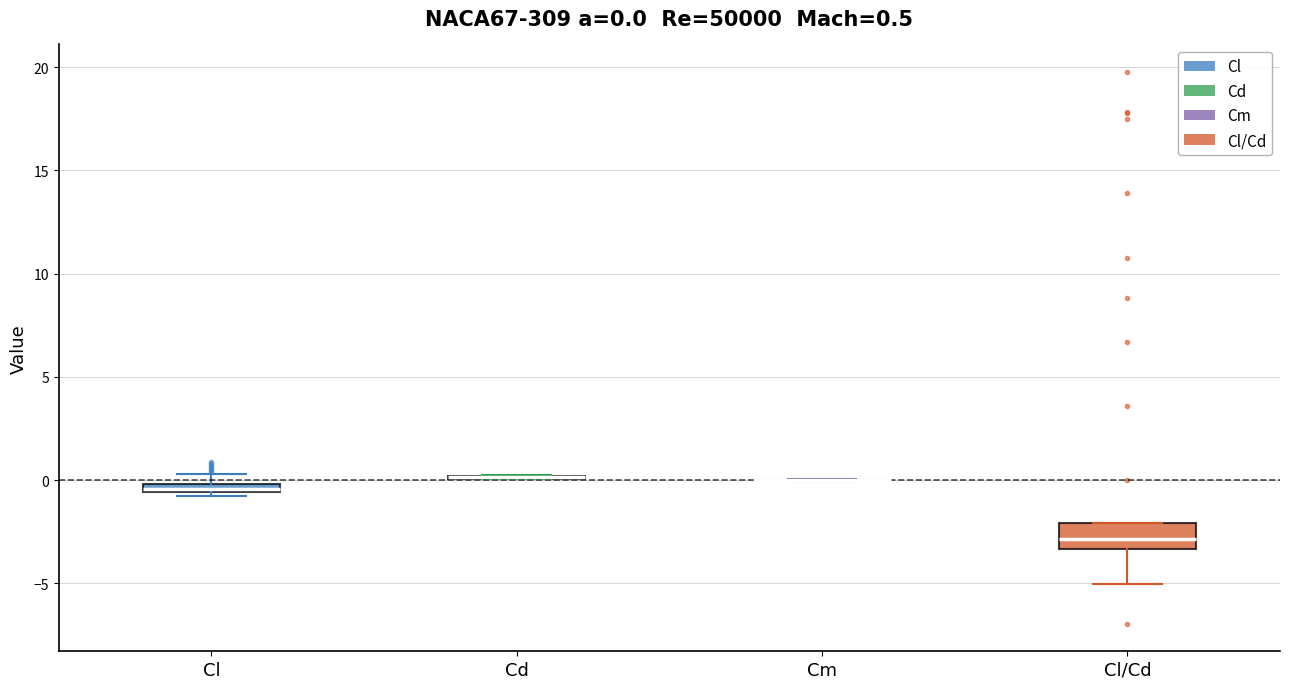

Which box is the tallest, from its lower edge to its upper edge?

Cl/Cd